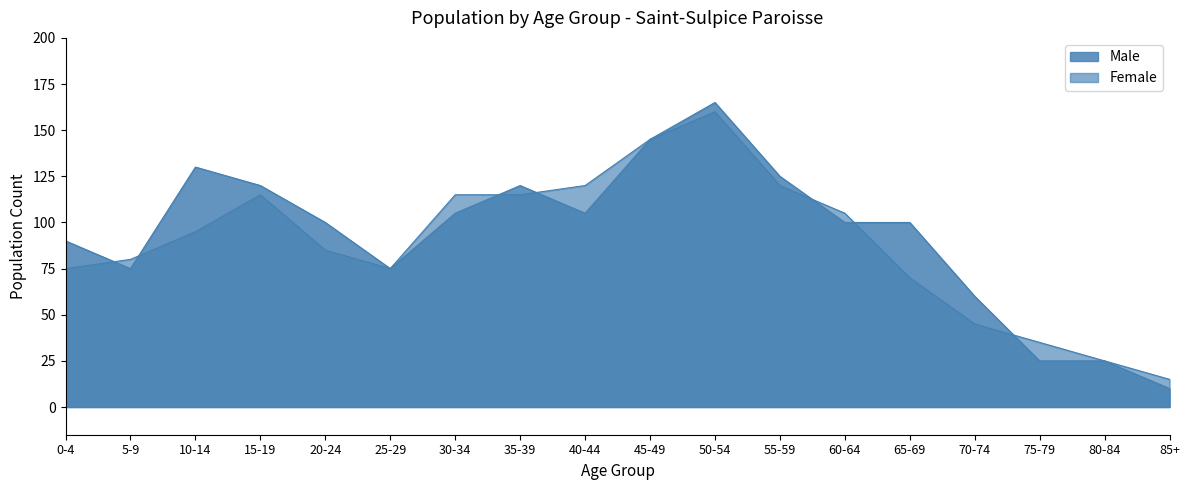

What position from the right is 65-69?

5